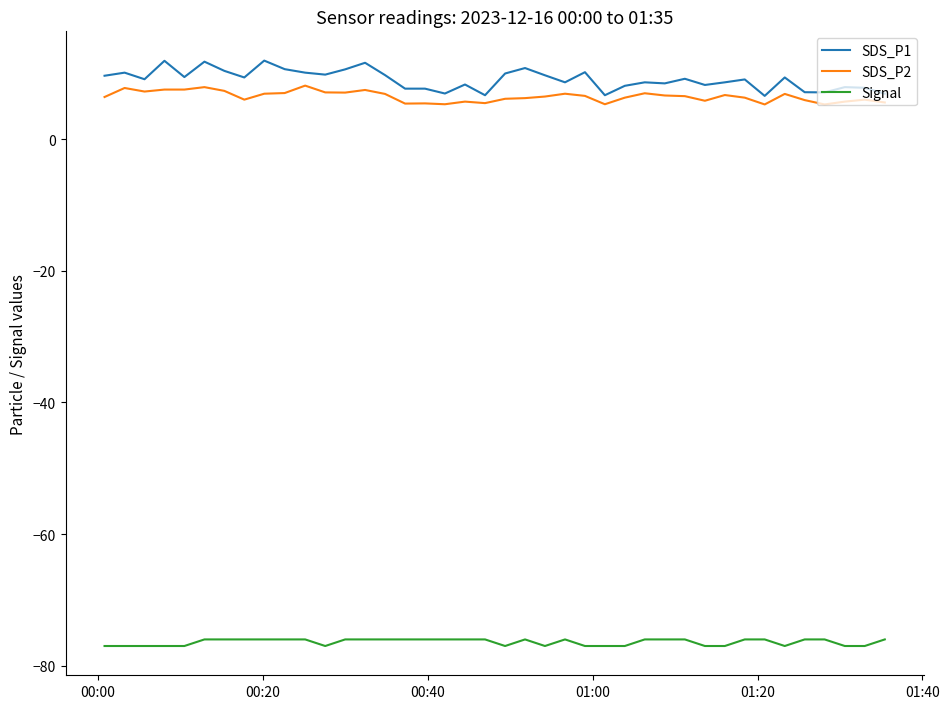

Which series has the widest spread of values?

SDS_P1